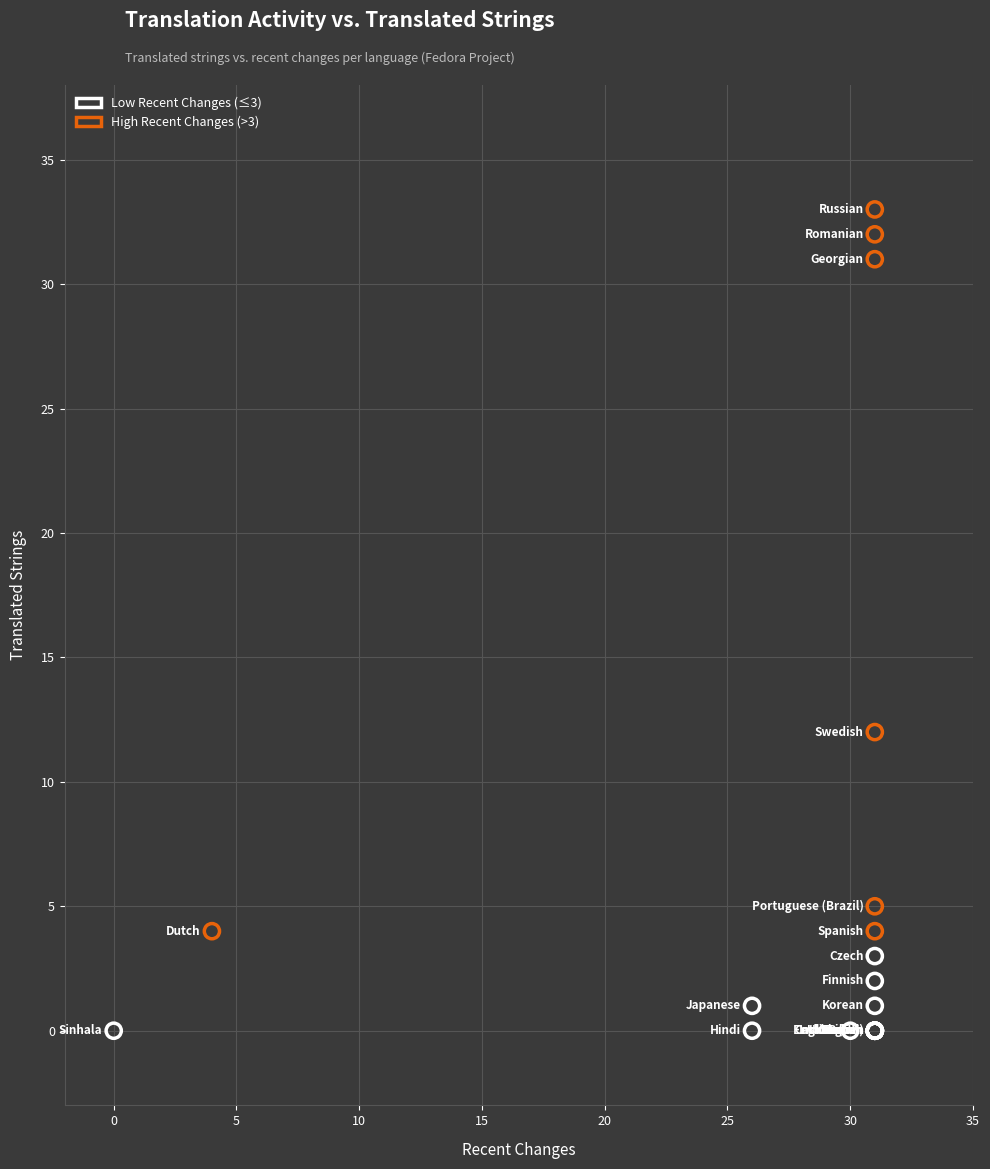

Which series has the largest Y range (max minus min)?

High Recent Changes (>3)